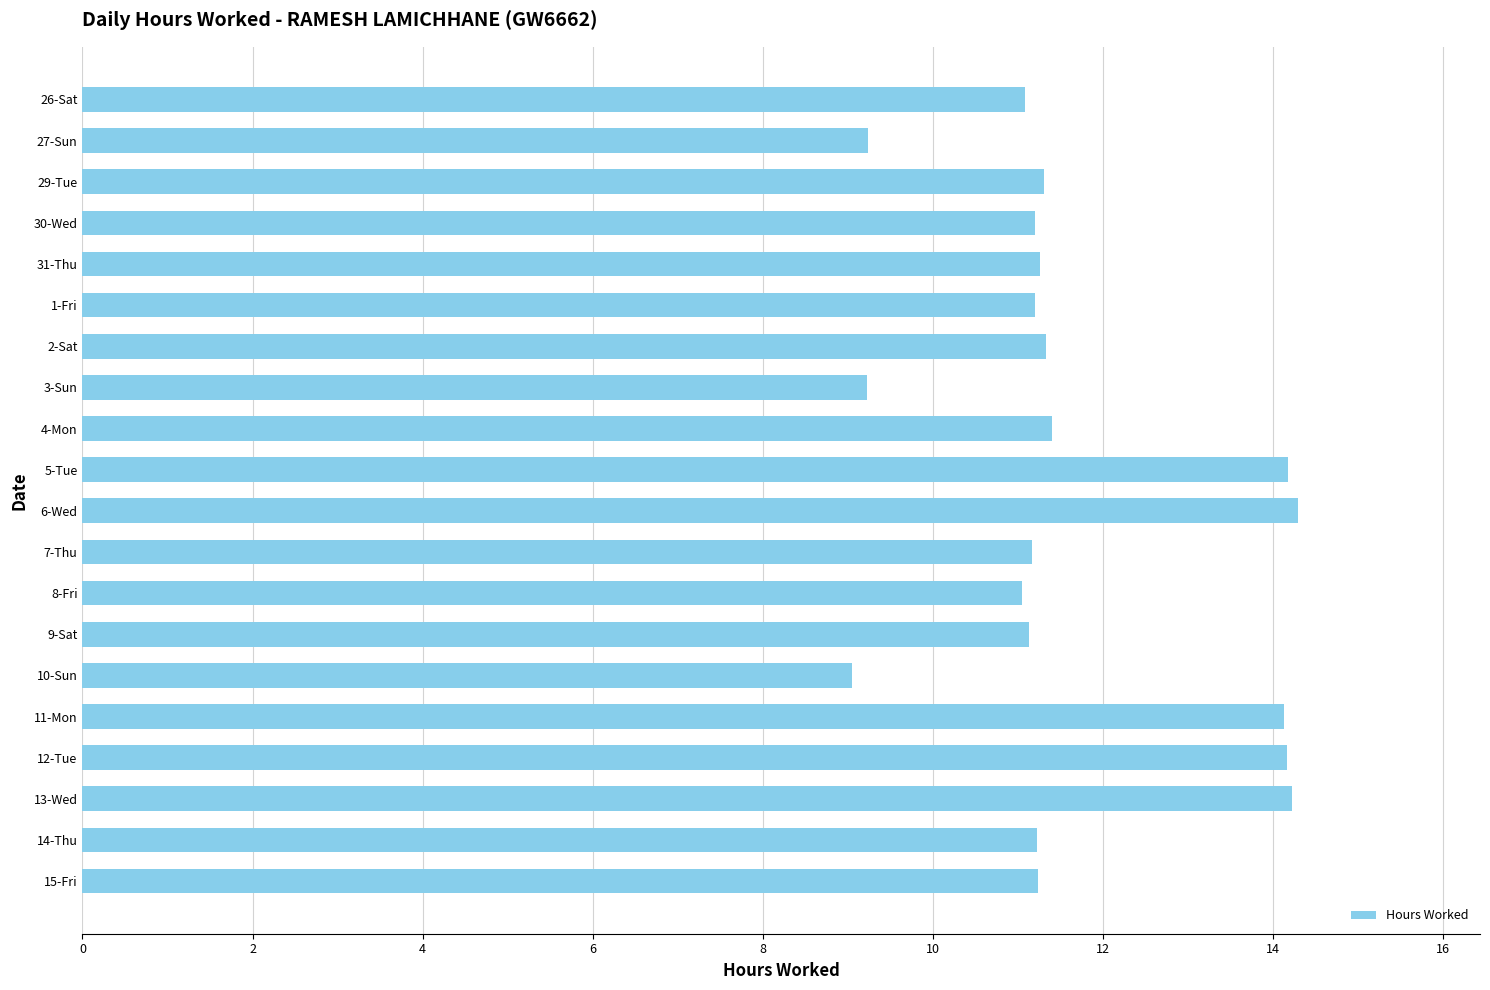

How many categories are shown in the chart?

20